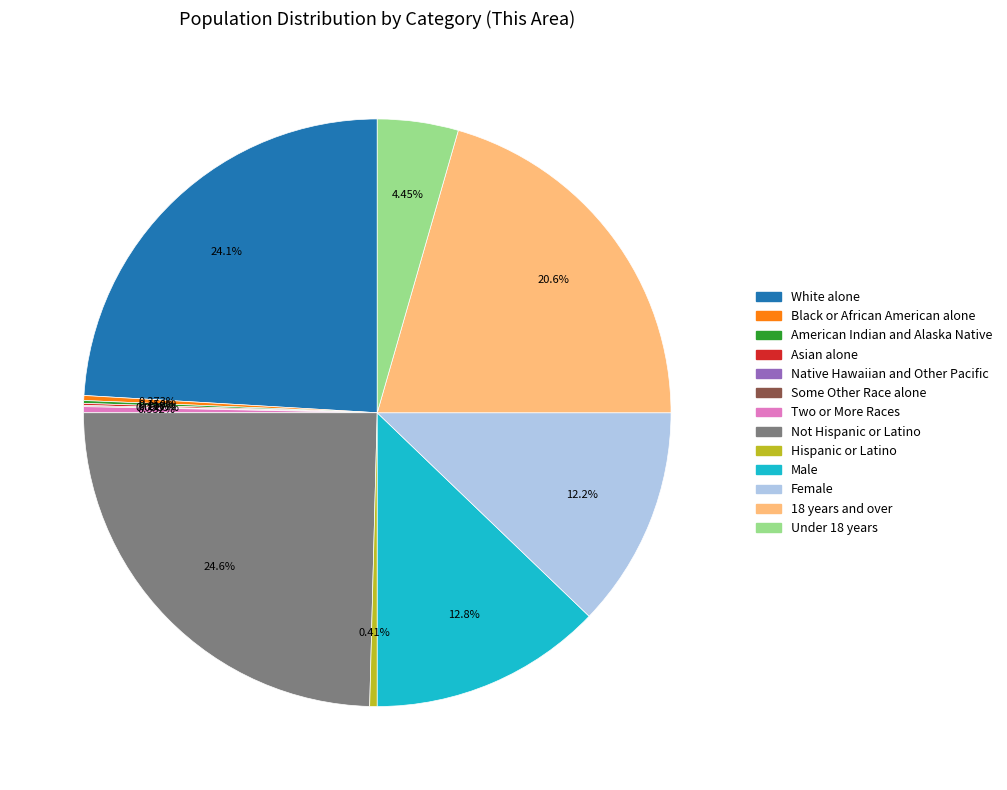

To the nearest percent, what portion does 18 years and over represent?

21%